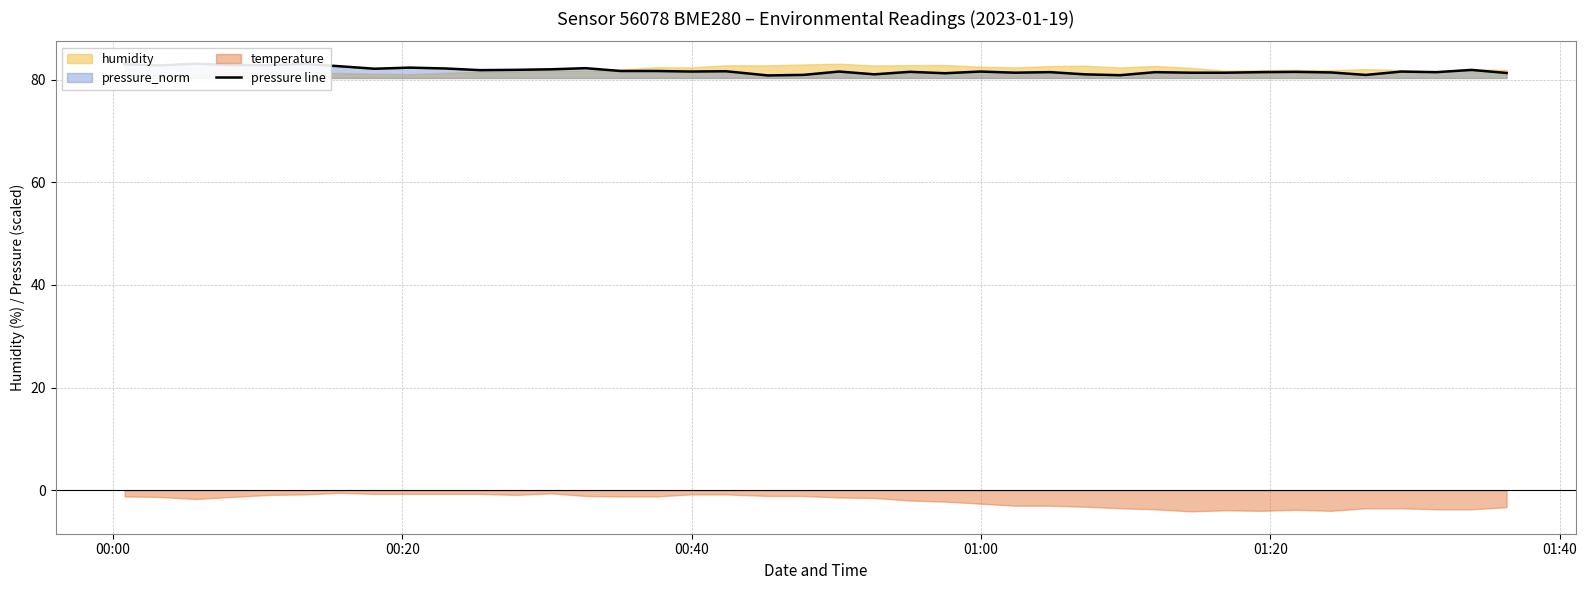

Is it true that the value at 01:40 is 33.8?

False